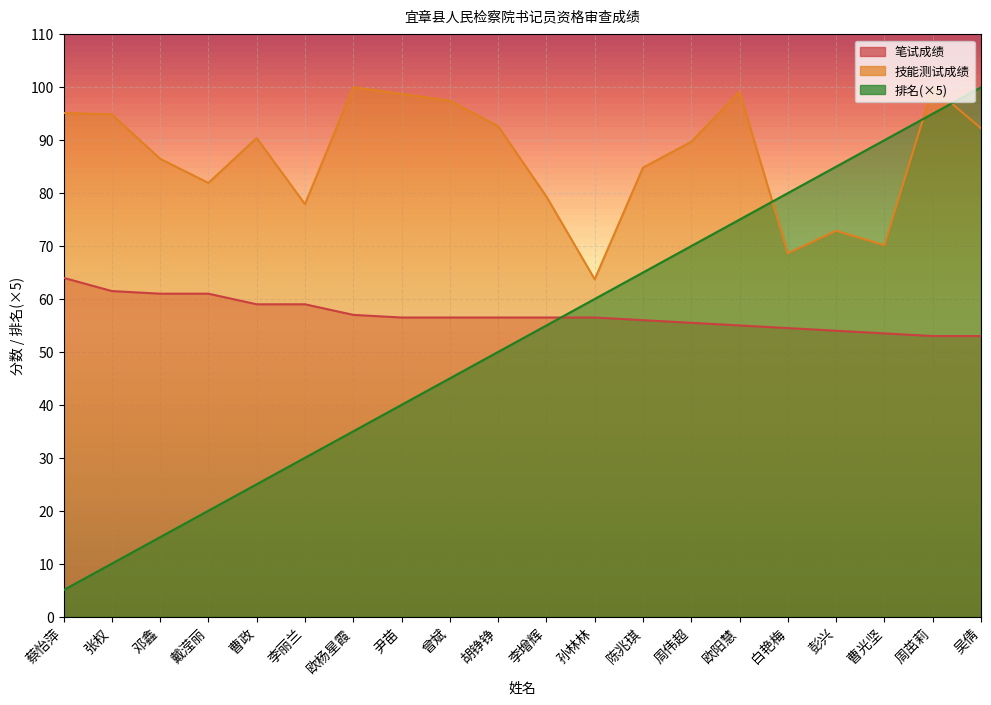

Which series ends up on top after the final intersection of 排名 and 笔试成绩?

排名